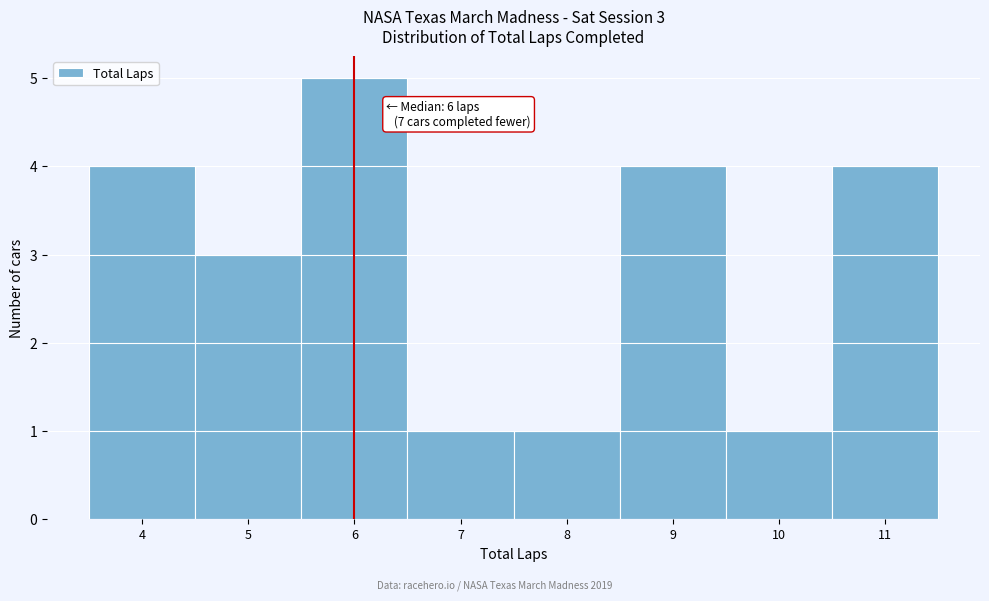

Which range on the x-axis has the tallest bar?

5.5 to 6.5